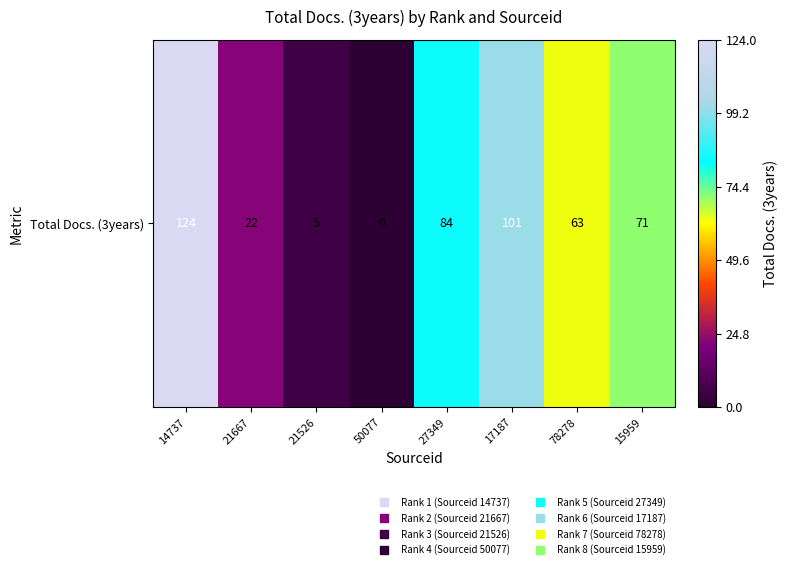

Rank the categories by value from lowest to highest.

50077, 21526, 21667, 78278, 15959, 27349, 17187, 14737